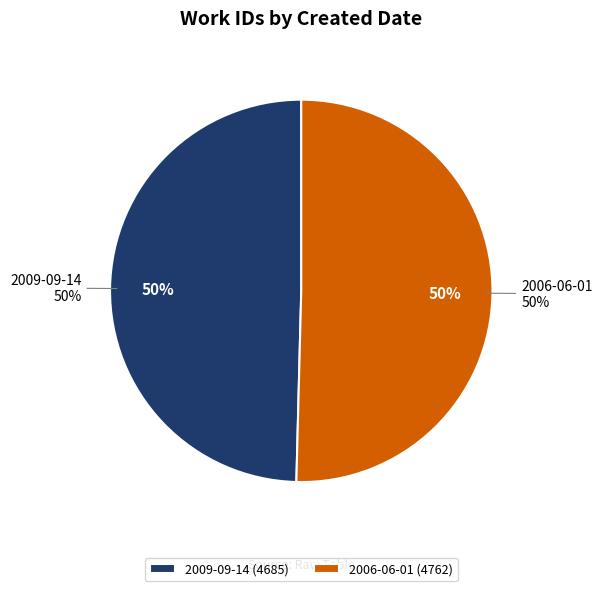

Which has a higher value, 2006-06-01 or 2009-09-14?

2006-06-01